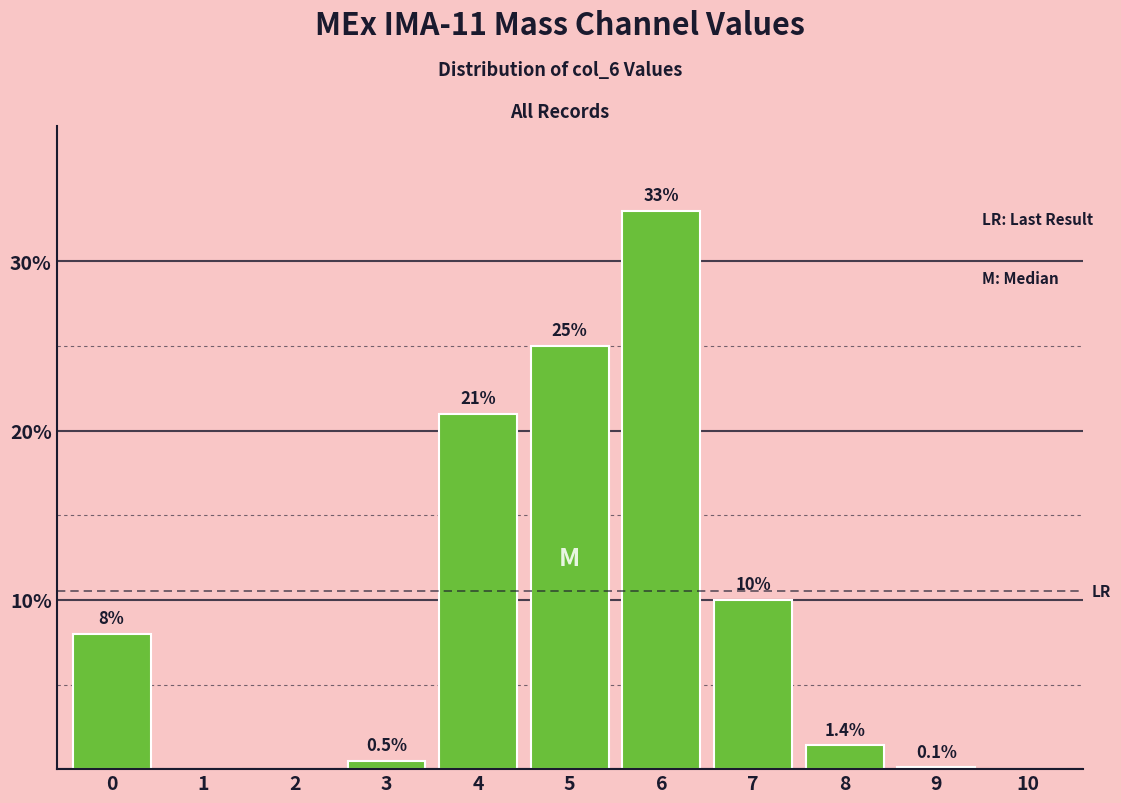

Reading left to right, list all the values displayed in this chart.

0=8.0	1=0.0	2=0.0	3=0.5	4=21.0	5=25.0	6=33.0	7=10.0	8=1.4	9=0.1	10=0.0